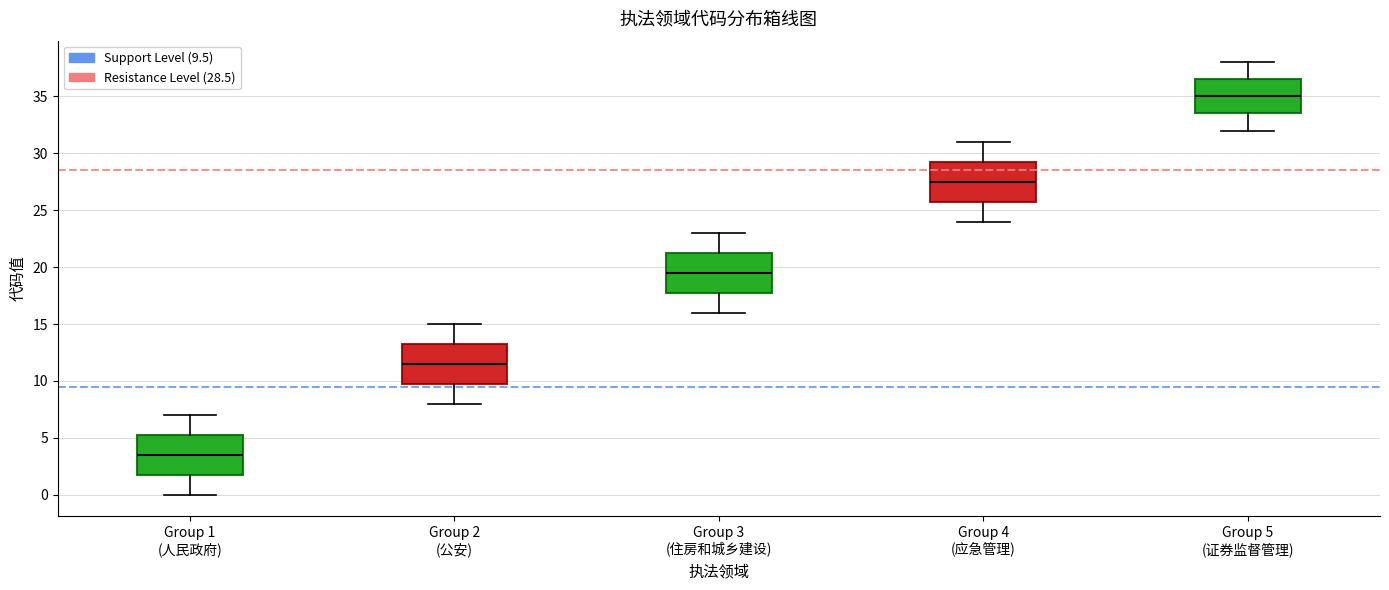

Reading left to right, read every box against the y-axis: the position of its median line, the range the box covers, and the ends of its whiskers. The values are not printed on the chart, so give them approximately, as read against the axis.

Group 1 (人民政府): median 3.5, box 2.0 to 5.5, whiskers 0.0 to 7.0
Group 2 (公安): median 11.5, box 10.0 to 13.5, whiskers 8.0 to 15.0
Group 3 (住房和城乡建设): median 19.5, box 18.0 to 21.5, whiskers 16.0 to 23.0
Group 4 (应急管理): median 27.5, box 26.0 to 29.5, whiskers 24.0 to 31.0
Group 5 (证券监督管理): median 35.0, box 33.5 to 36.5, whiskers 32.0 to 38.0